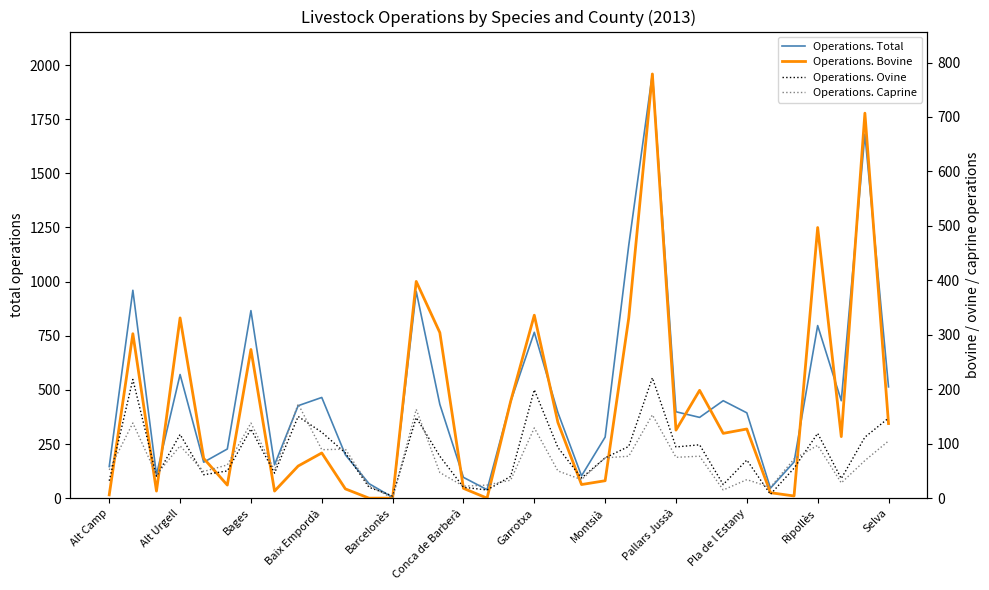

What is the difference between the highest and lowest values at Ripollès?

183